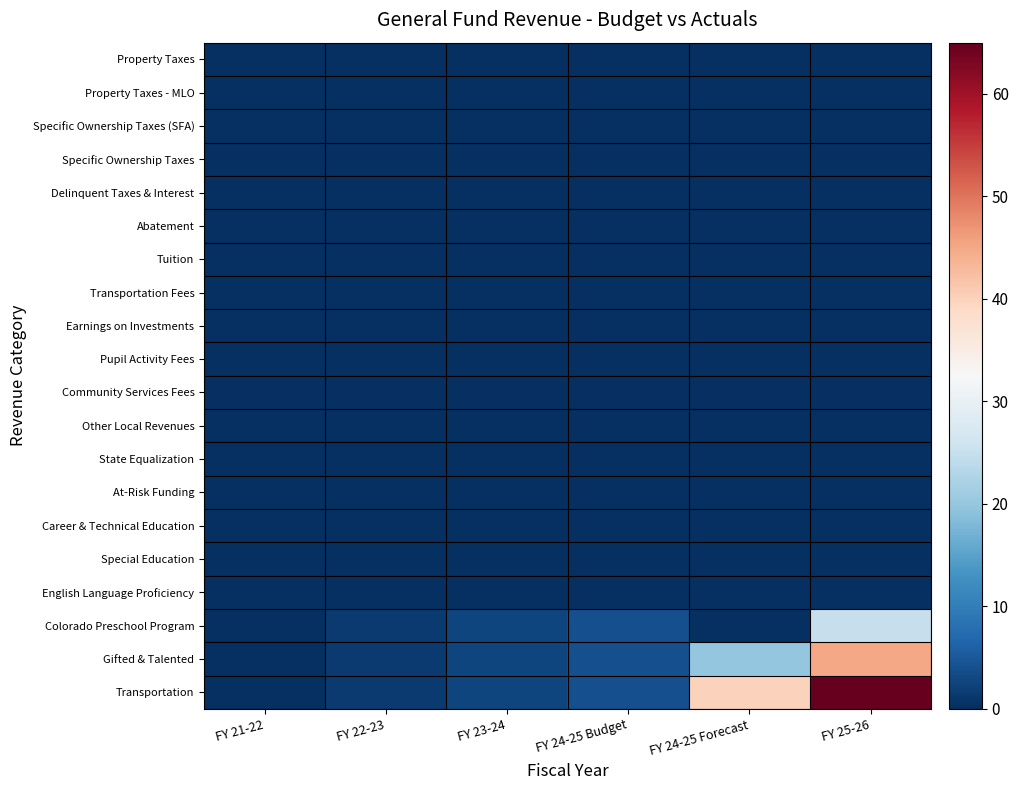

Which series changed the most between FY 21-22 and FY 22-23?

Colorado Preschool Program